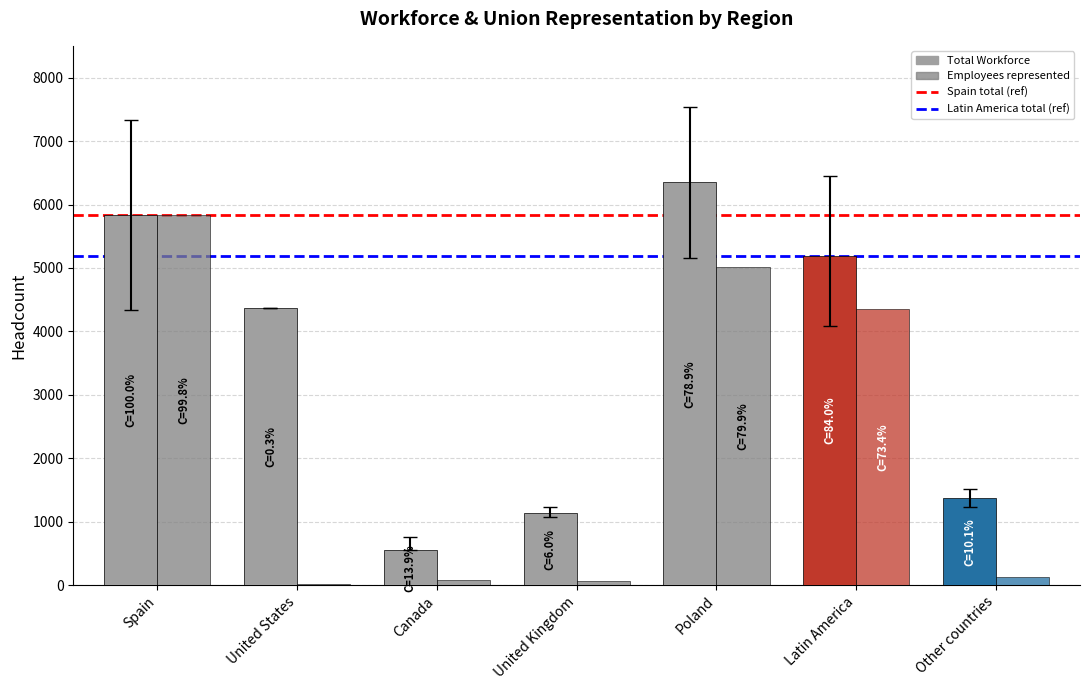

List the series in order of their peak value, highest first.

Total Workforce, Employees represented